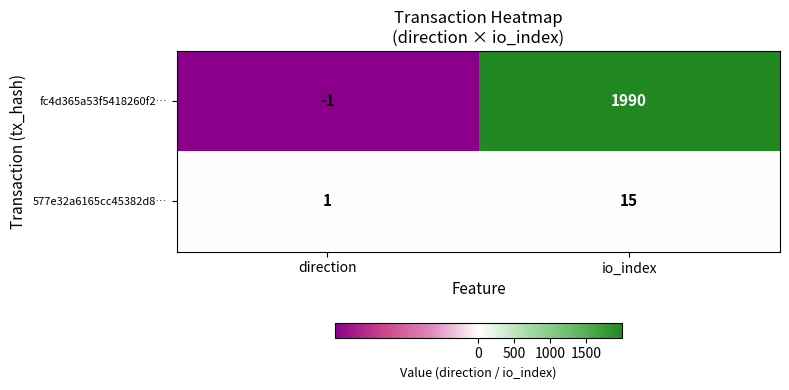

Which label corresponds to the smallest value in the chart?

direction